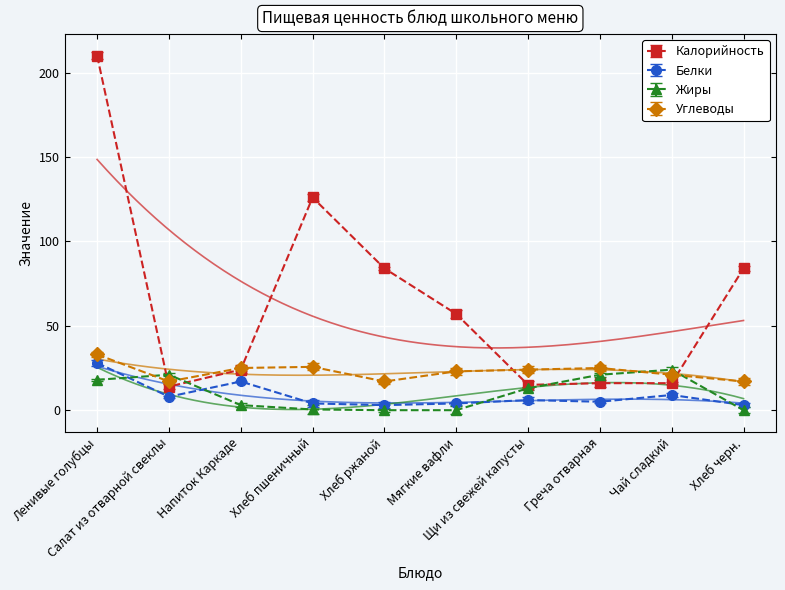

What is the label of the 6th point from the right?

Хлеб ржаной